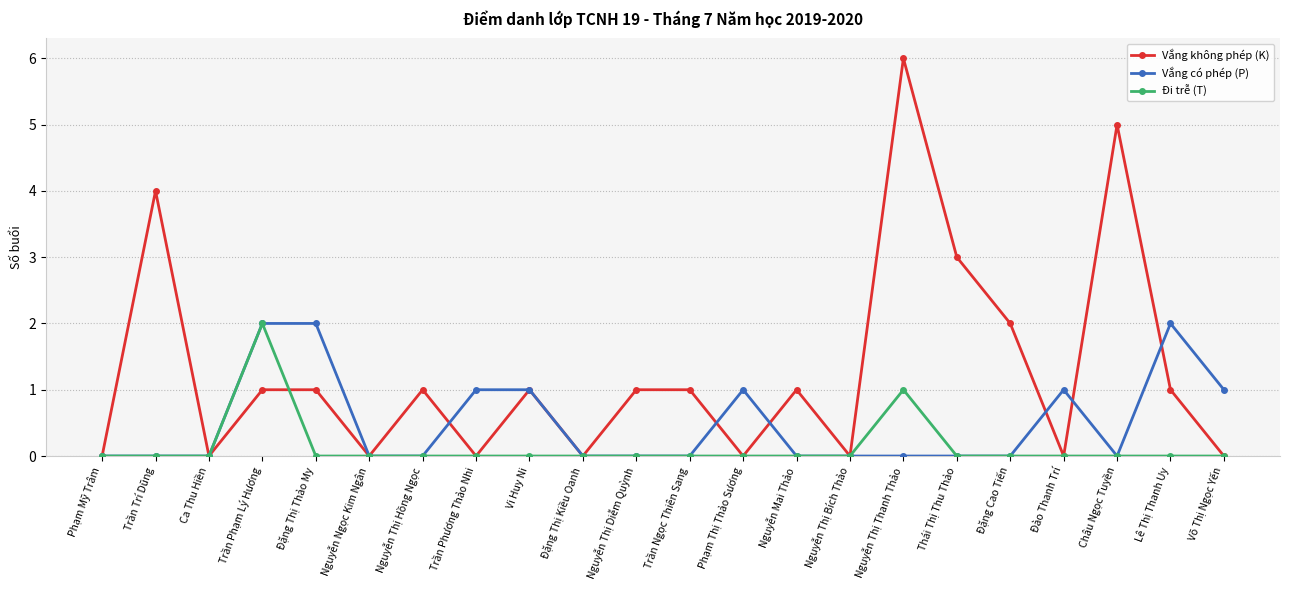

Is this an area chart (filled region under the line)?

No